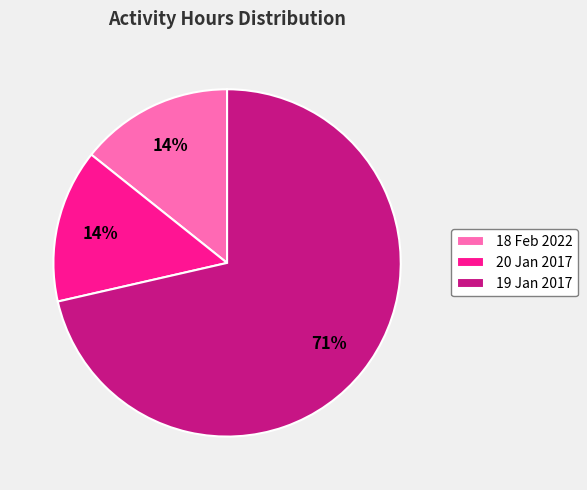

To the nearest percent, what percentage of the pie is 18 Feb 2022?

14%